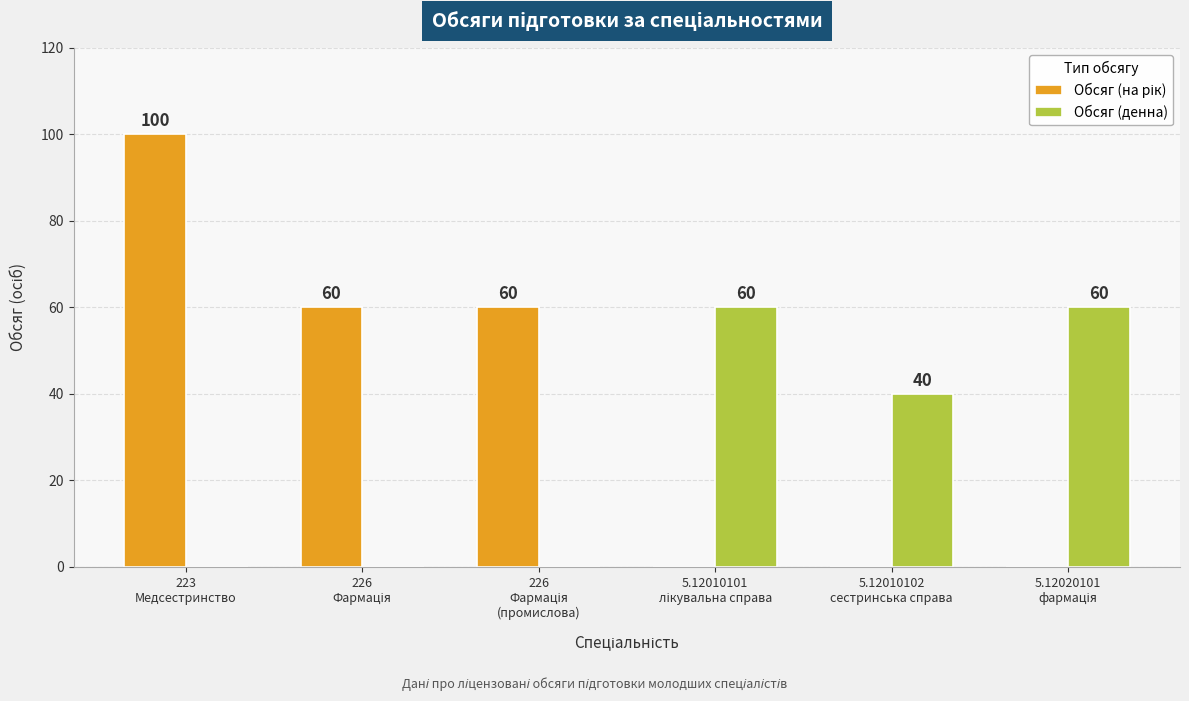

What is the sum of all Обсяг (денна) values?

160